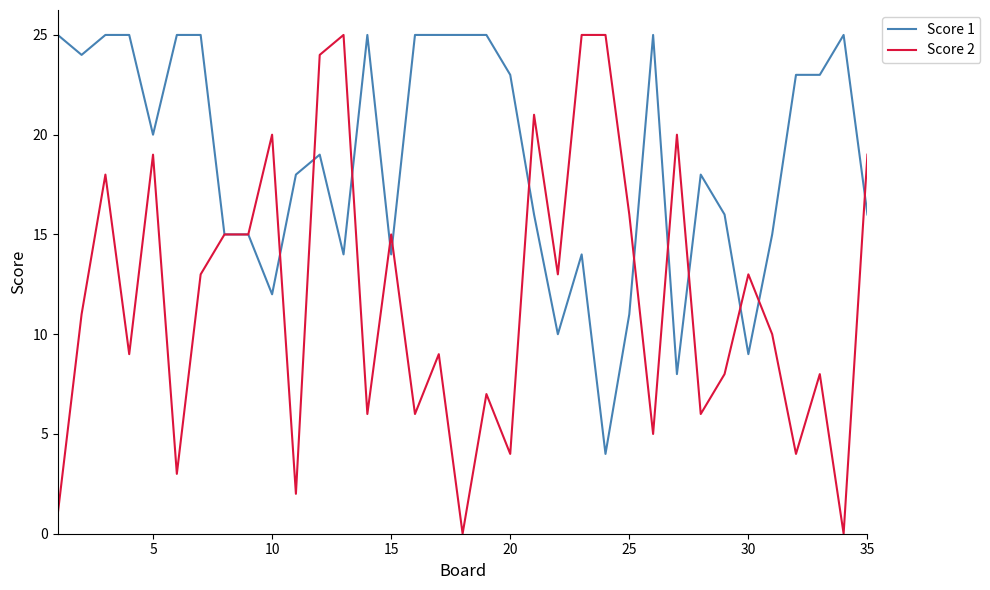

Is this an area chart (filled region under the line)?

No